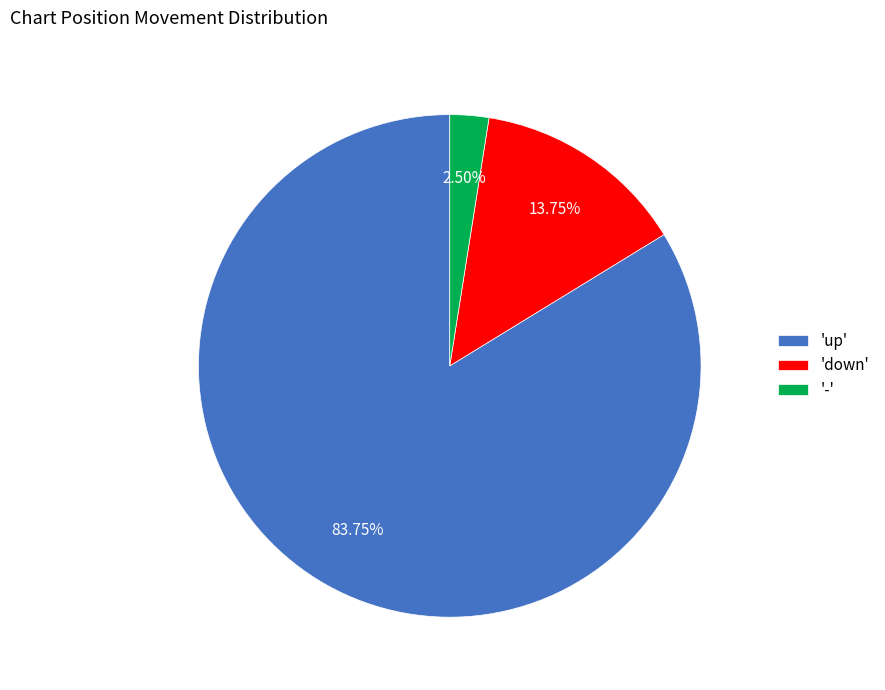

Is 'up' the majority of the pie?

Yes